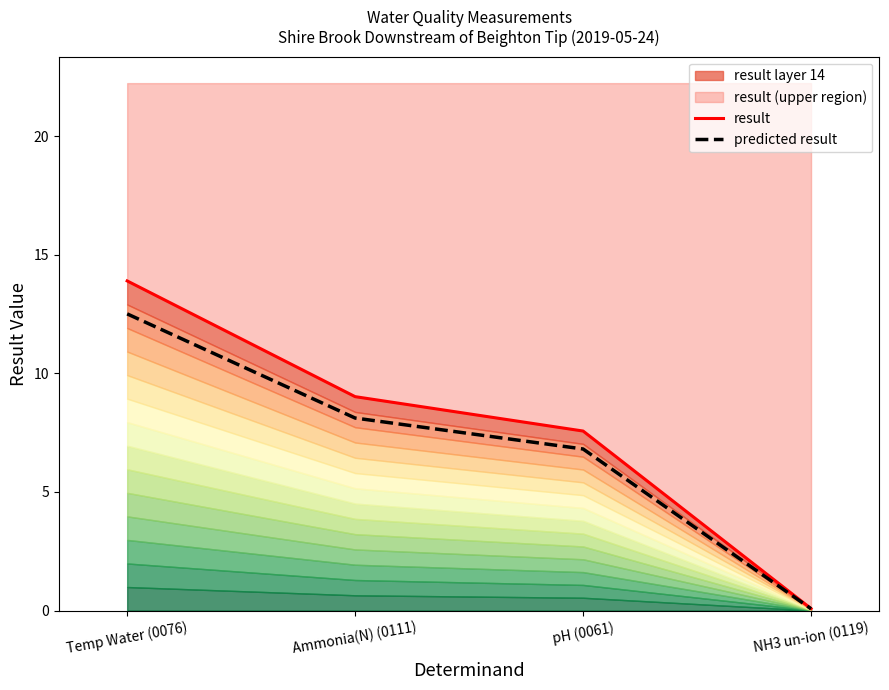

The value of predicted result at Temp Water (0076) is 12.5. True or false?

True